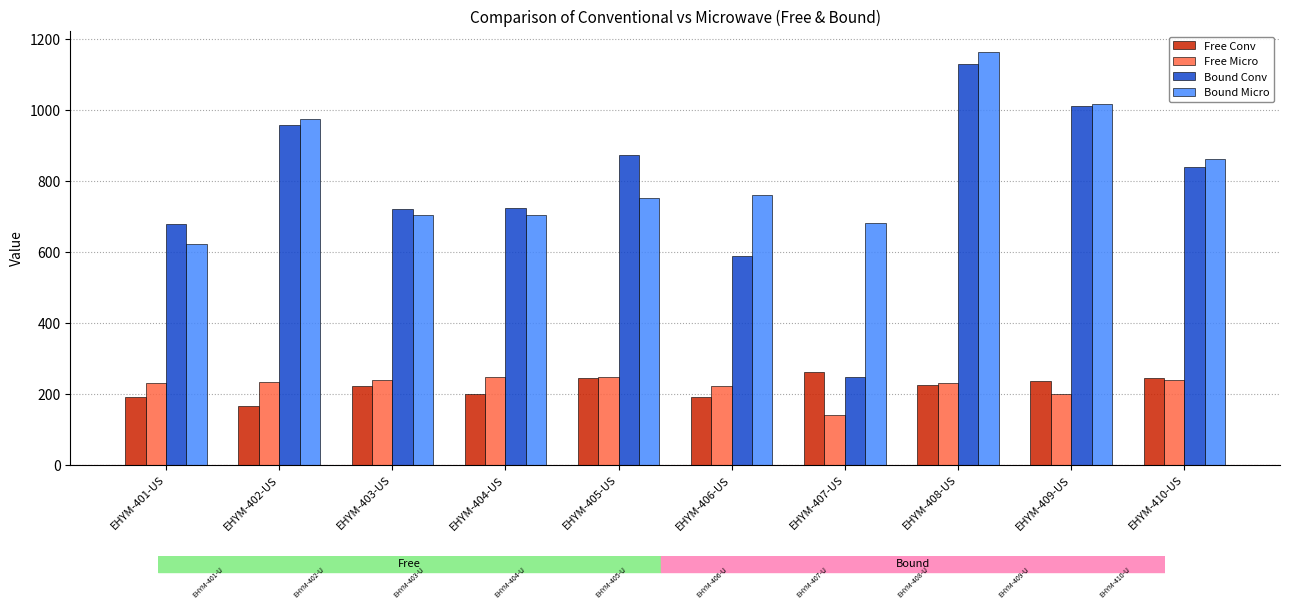

How many series are shown in this chart?

4